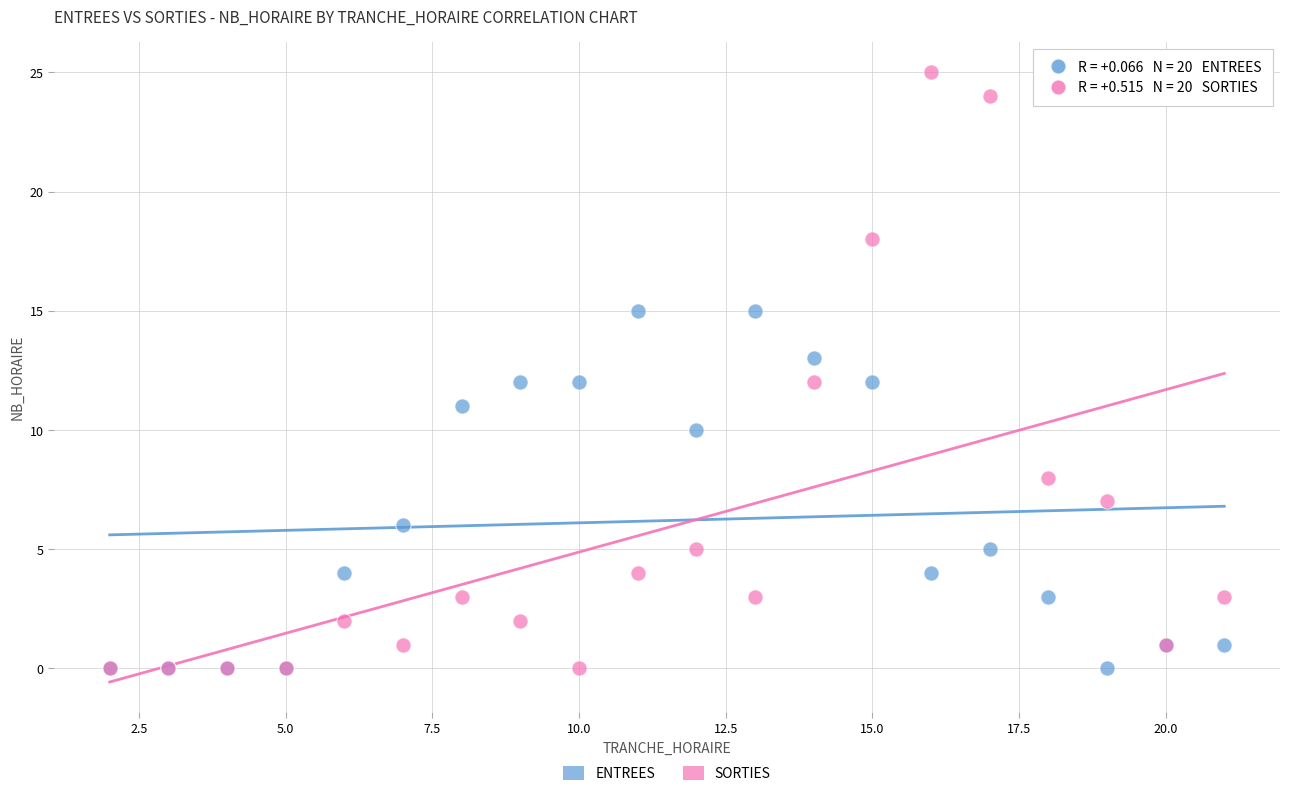

Which series contains the highest Y value?

SORTIES